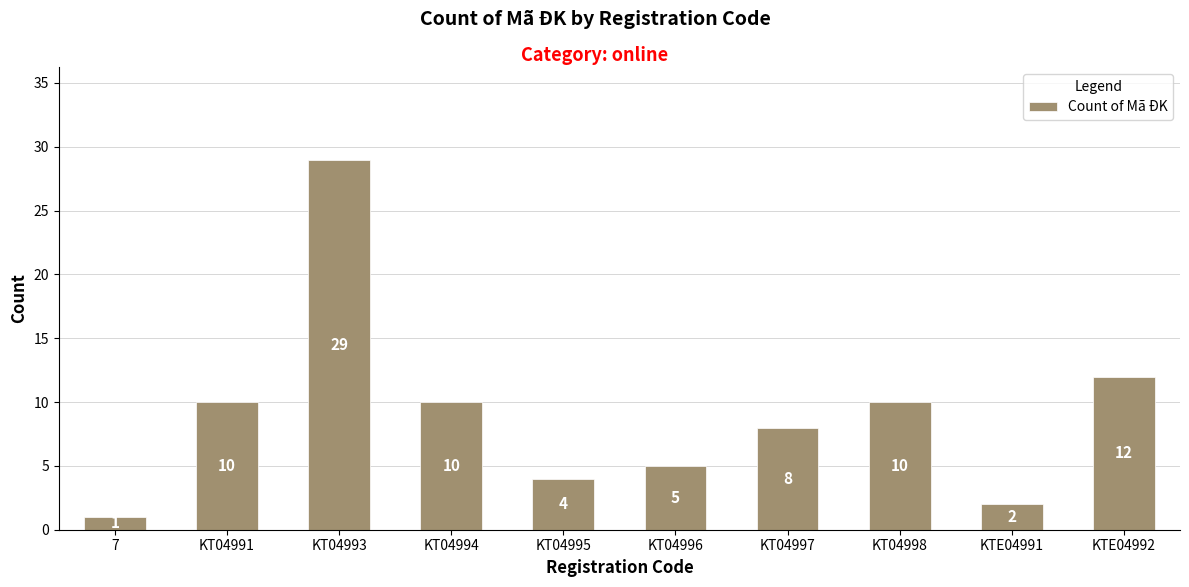

How many data points does each series have?

10